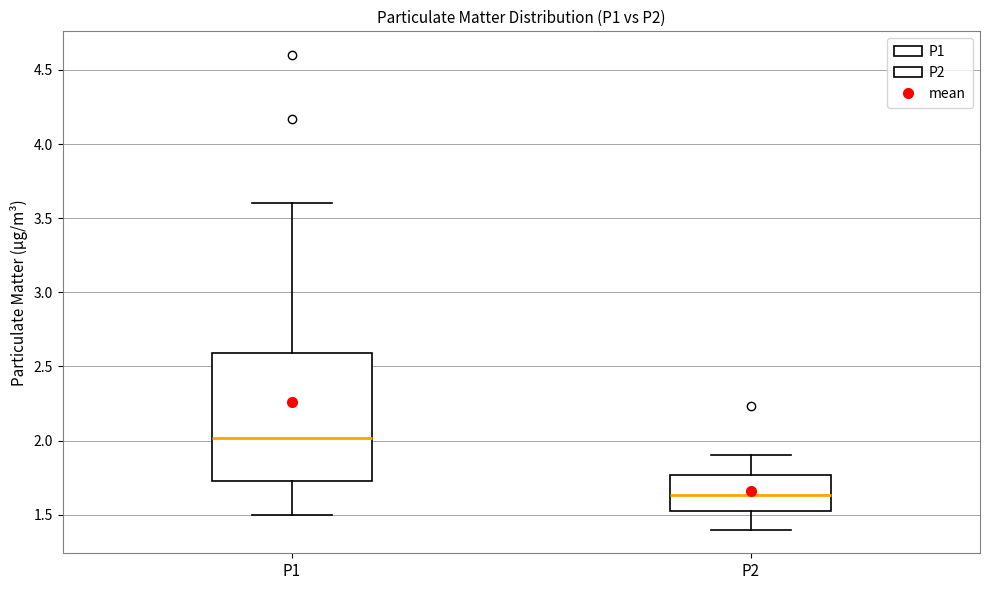

Where does the upper whisker of the box for P2 end on the y-axis? The values are not printed on the chart, so give them approximately, as read against the axis.

1.90